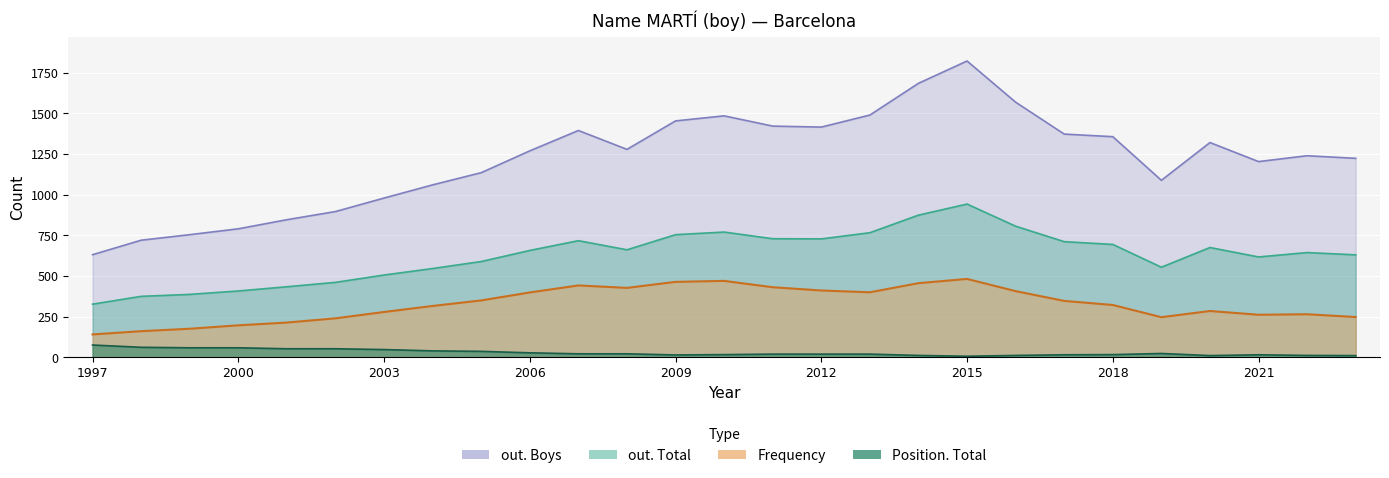

What value does the Position. Total series have at 1998?

62